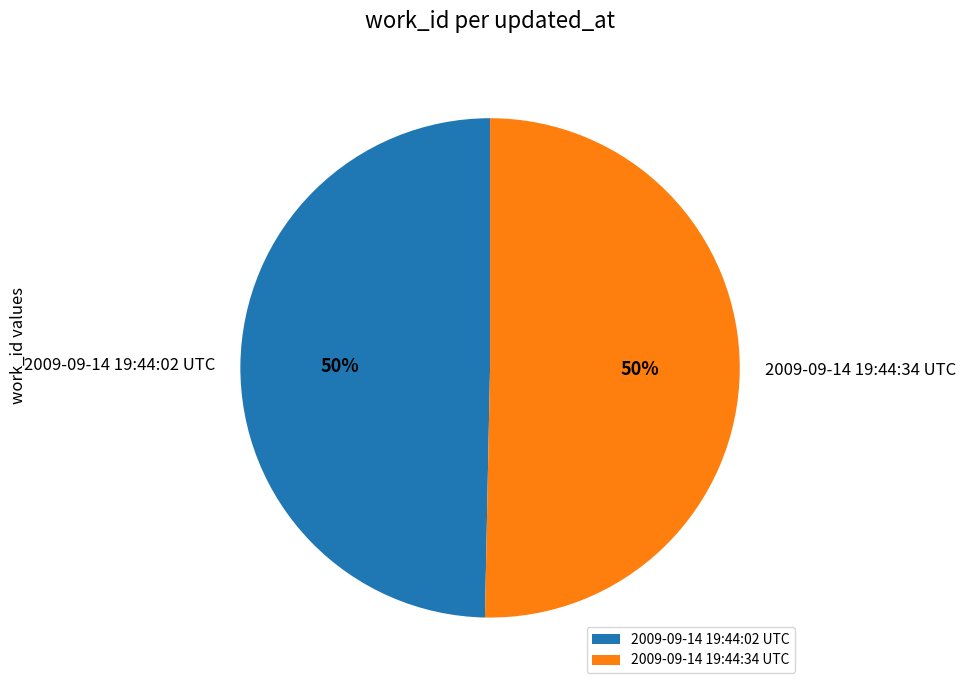

True or false: 2009-09-14 19:44:02 UTC accounts for 44% of the total.

False